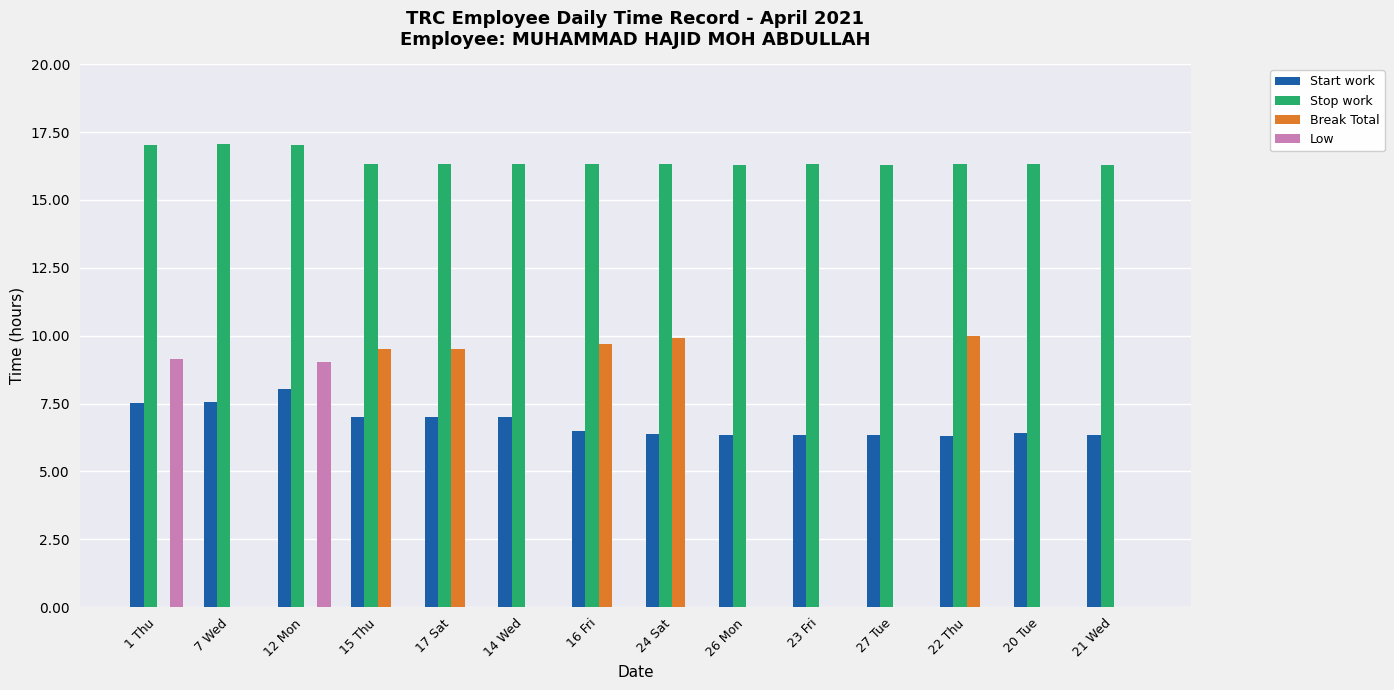

What are all the series names shown in the legend?

Start work, Stop work, Break Total, Low